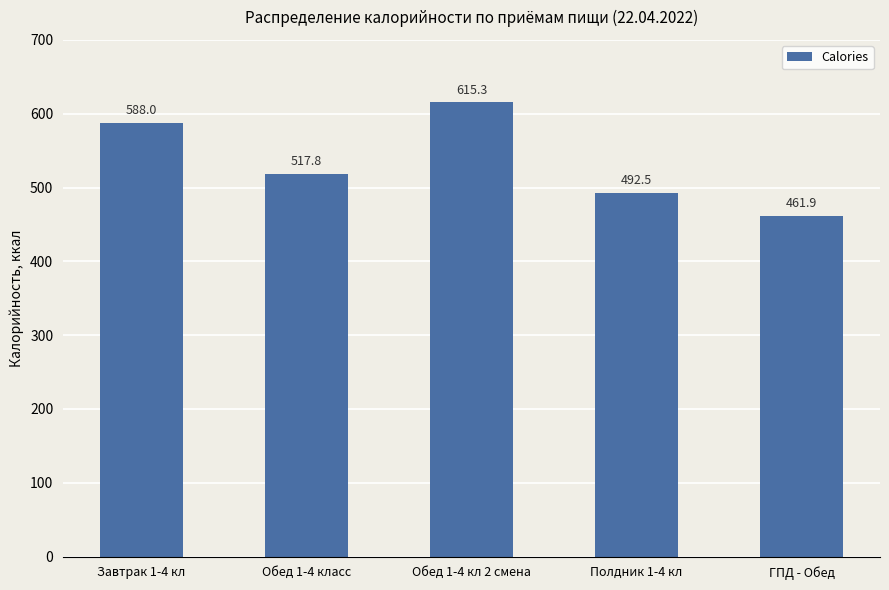

Which label corresponds to the largest value in the chart?

Обед 1-4 кл 2 смена